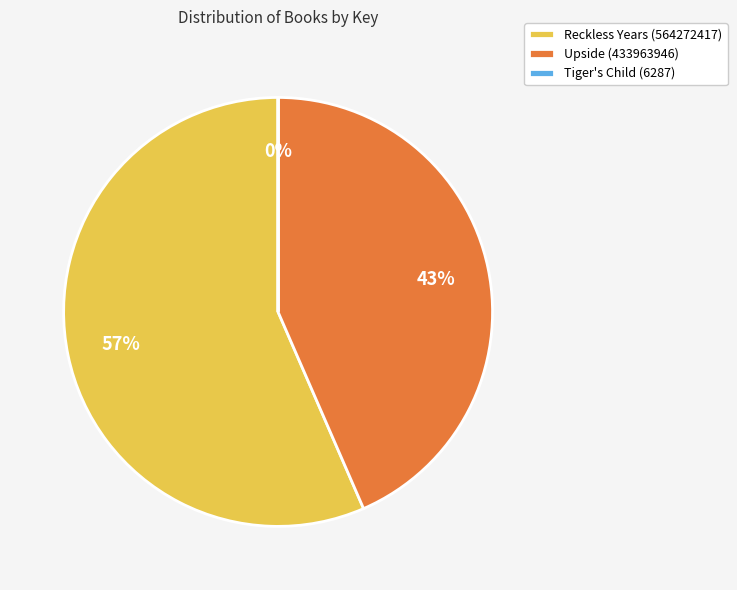

To the nearest percent, what is the average slice percentage?

33%